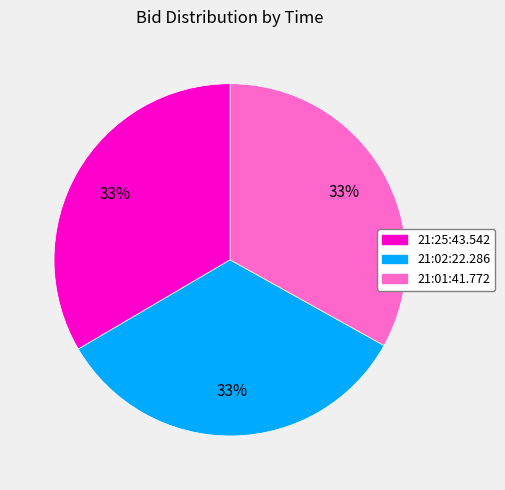

To the nearest percent, what is the combined percentage of 21:02:22.286 and 21:25:43.542?

67%